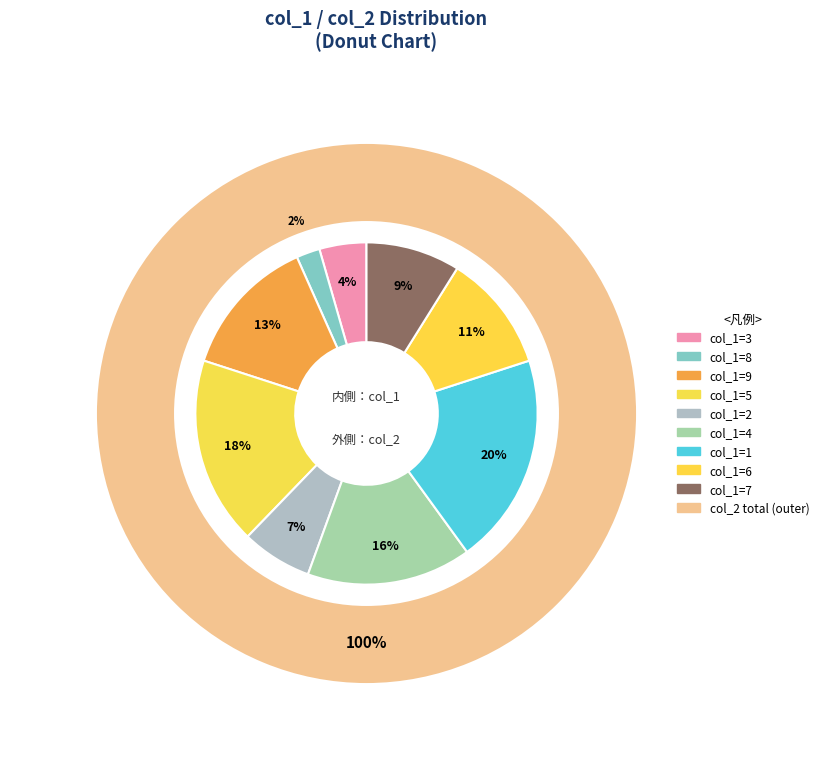

Count the number of slices in the pie.

9